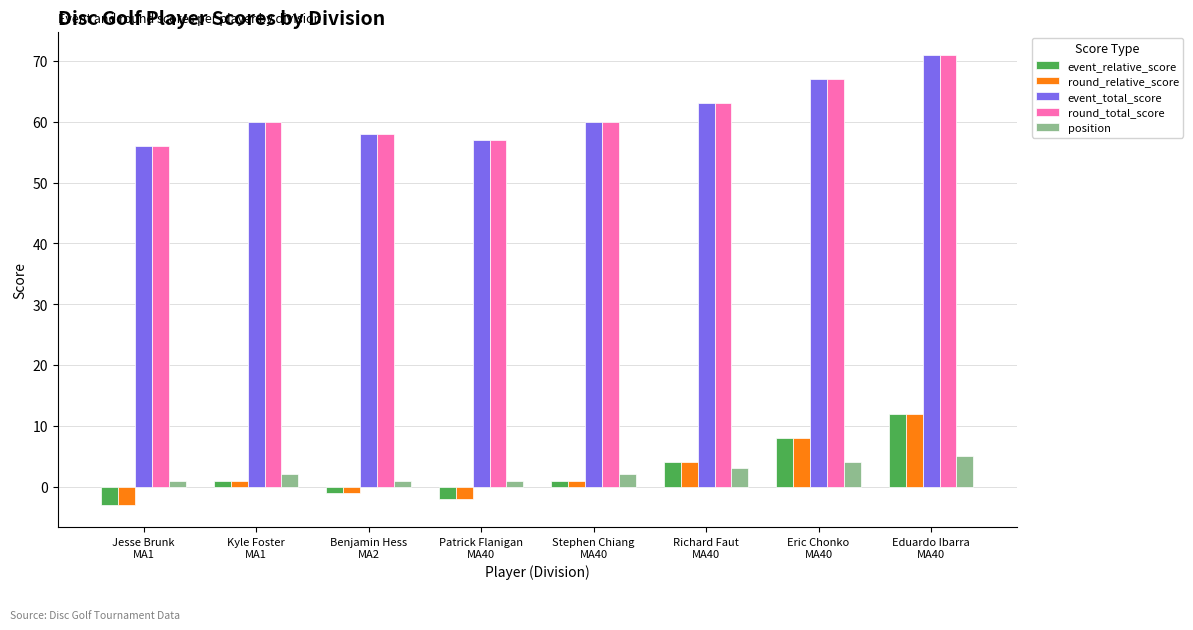

Which label corresponds to the smallest value in the chart?

Jesse Brunk
MA1